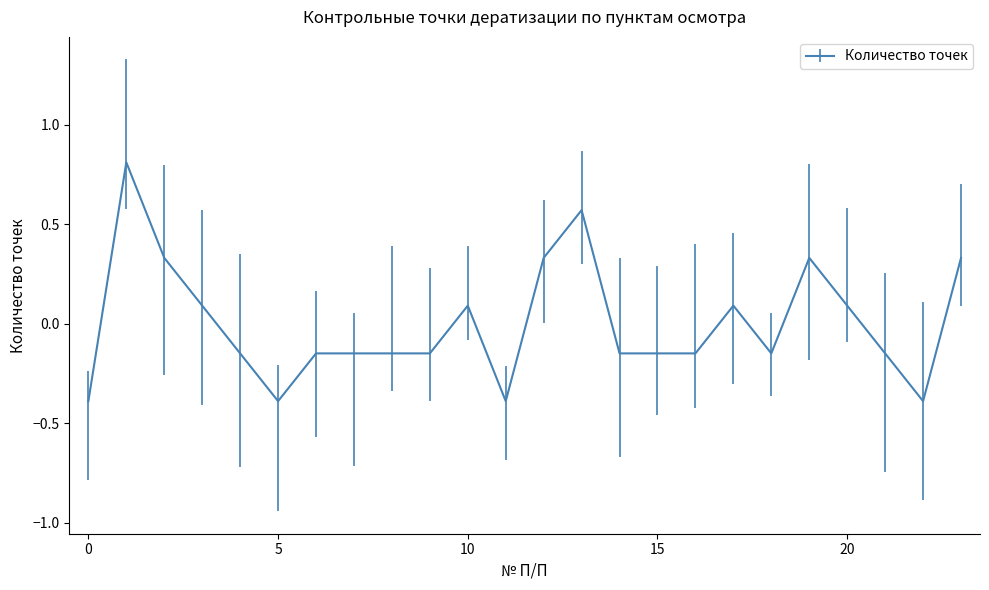

What is the difference between the maximum and minimum values?

1.2